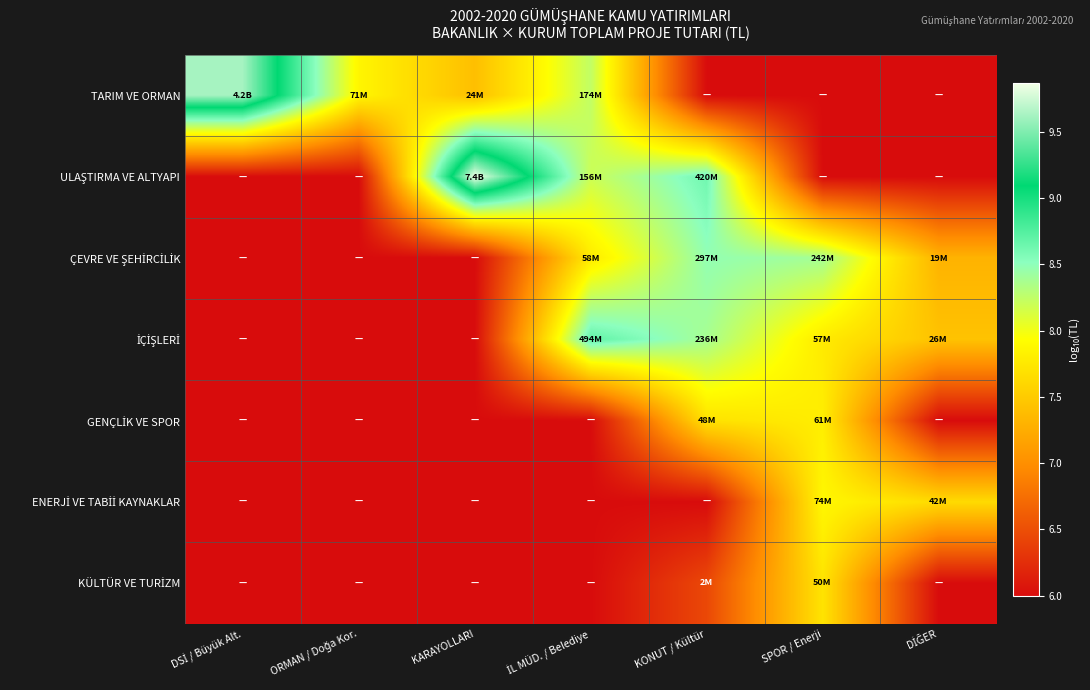

What is the total value across all series at KONUT / Kültür?

51.6